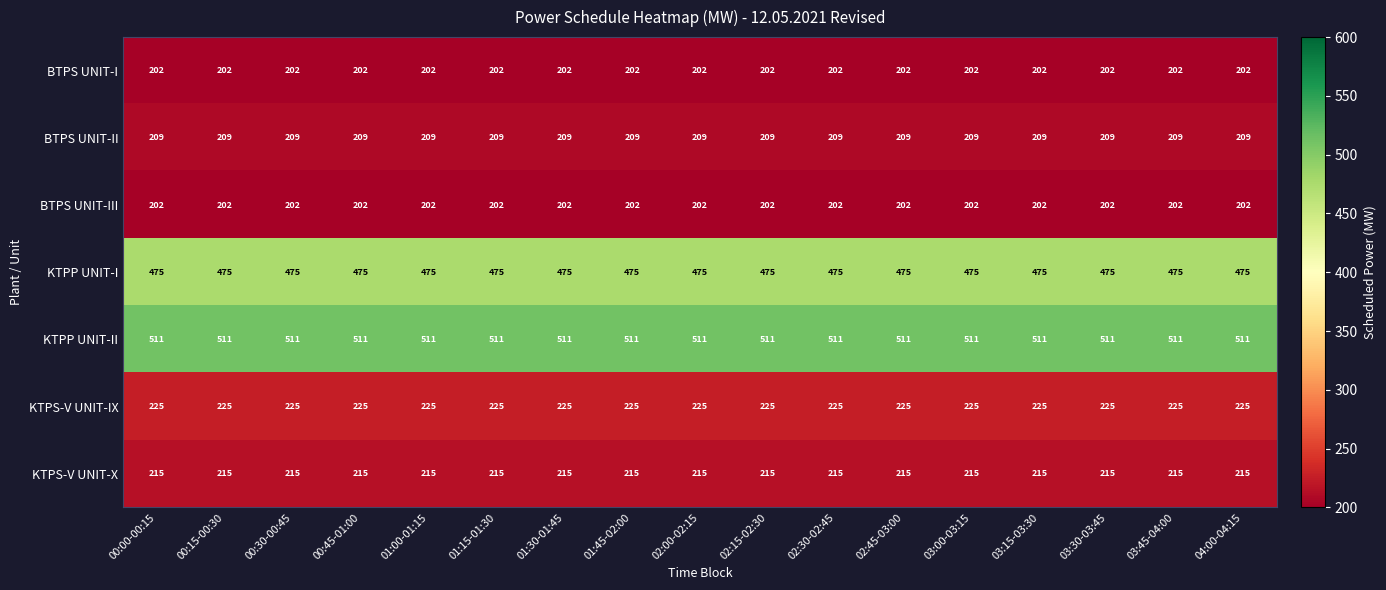

The value of KTPS-V UNIT-IX at 02:00-02:15 is 87. True or false?

False